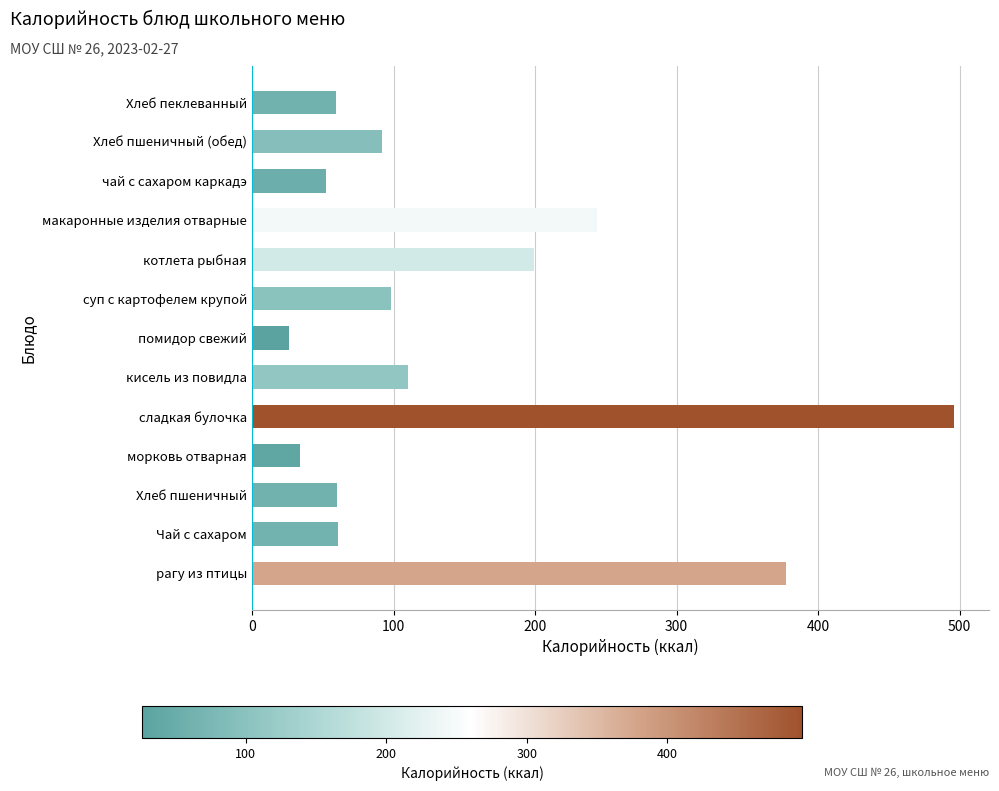

Which label corresponds to the largest value in the chart?

сладкая булочка